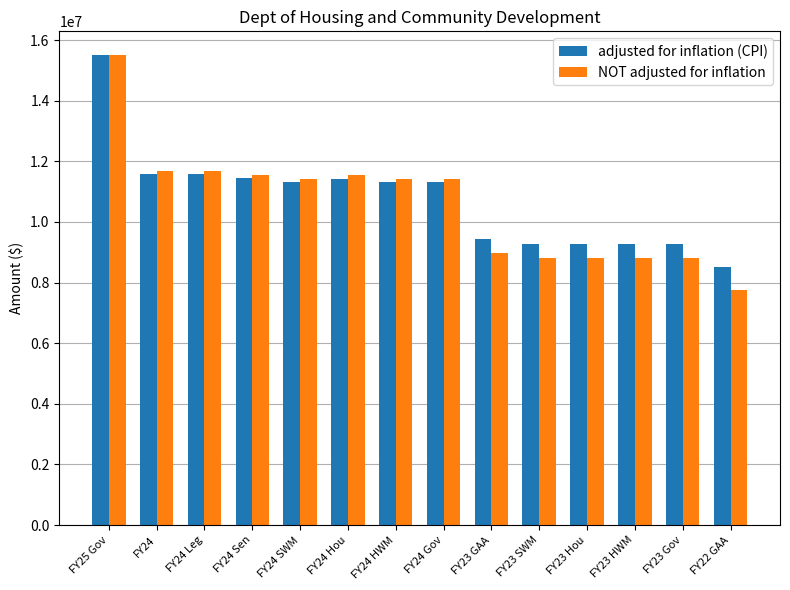

Which series has the largest range (max minus min)?

NOT adjusted for inflation